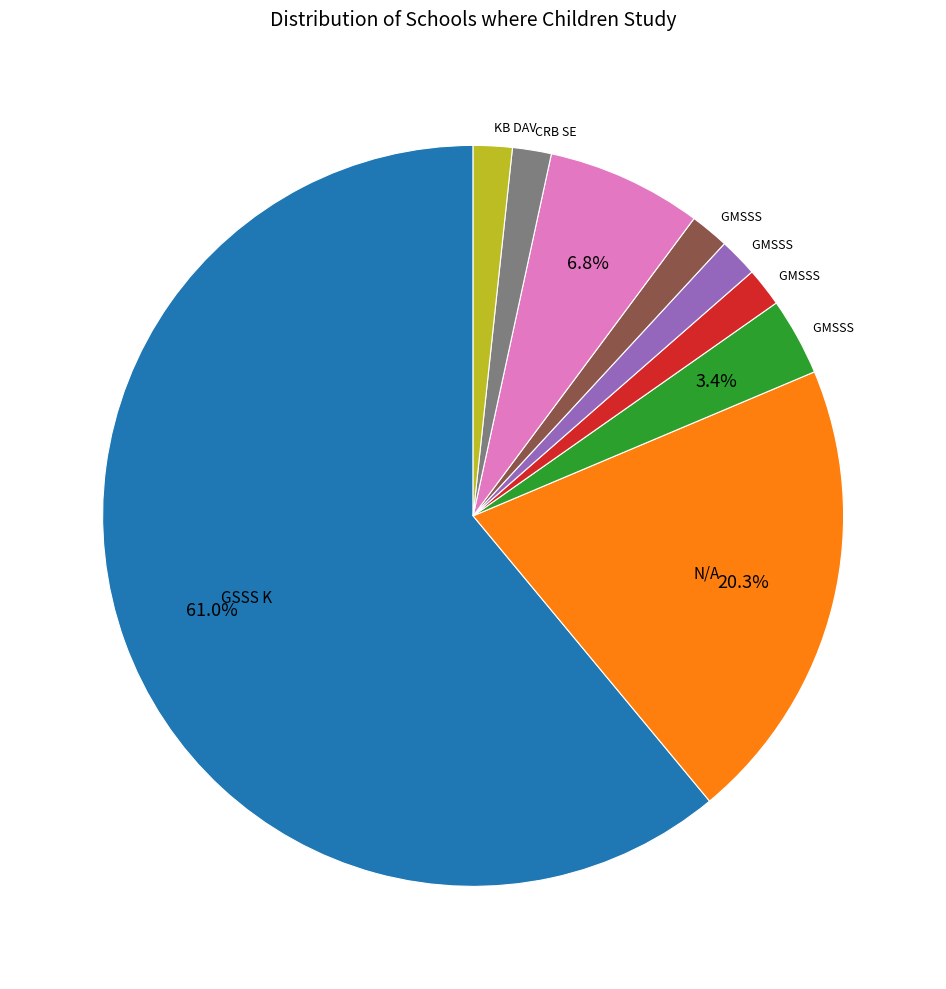

Does any single category account for the majority?

Yes